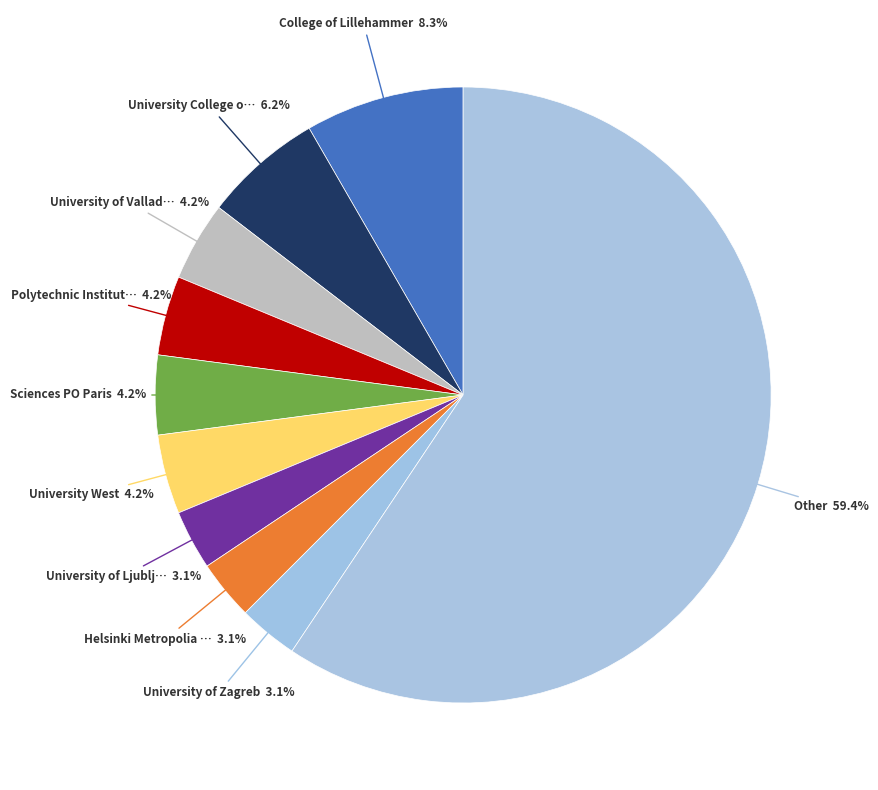

Count the number of slices in the pie.

10